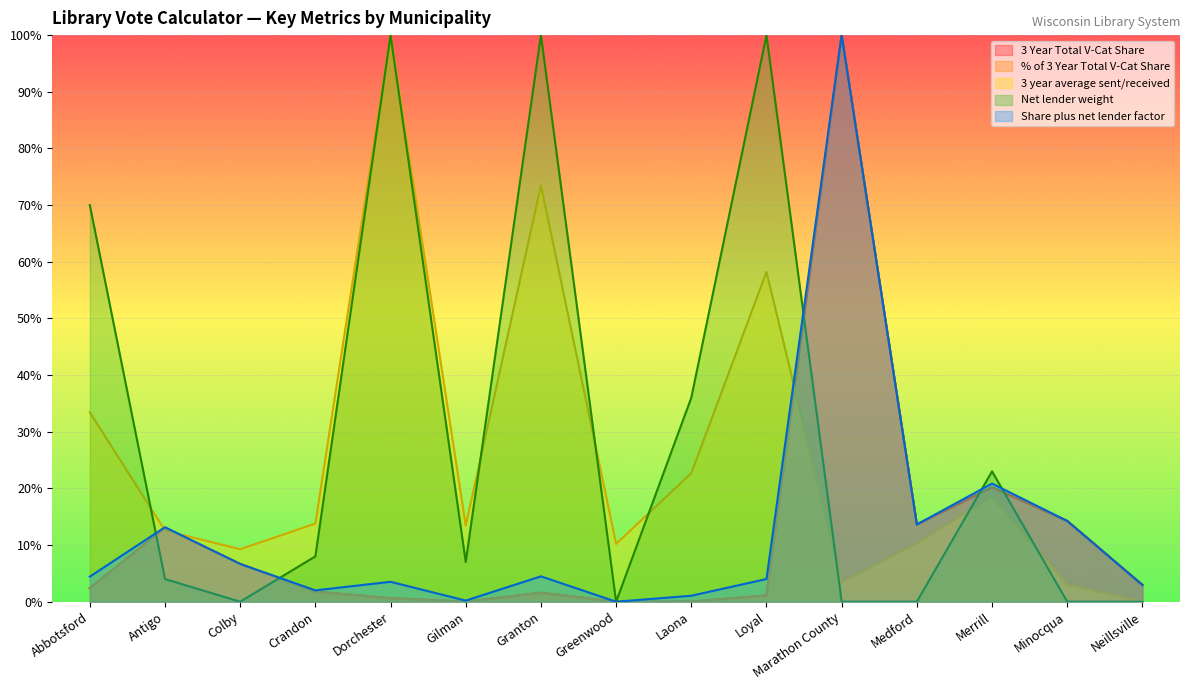

Is the value of 3 Year Total V-Cat Share at Antigo greater than the value of % of 3 Year Total V-Cat Share at Greenwood?

Yes